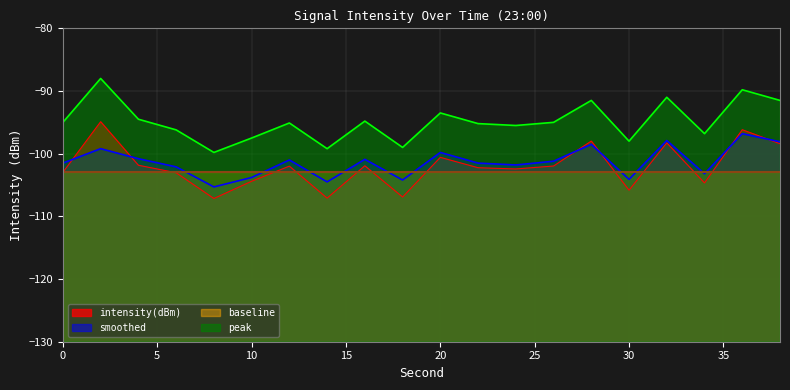

Does the chart display data point markers on the line(s)?

No